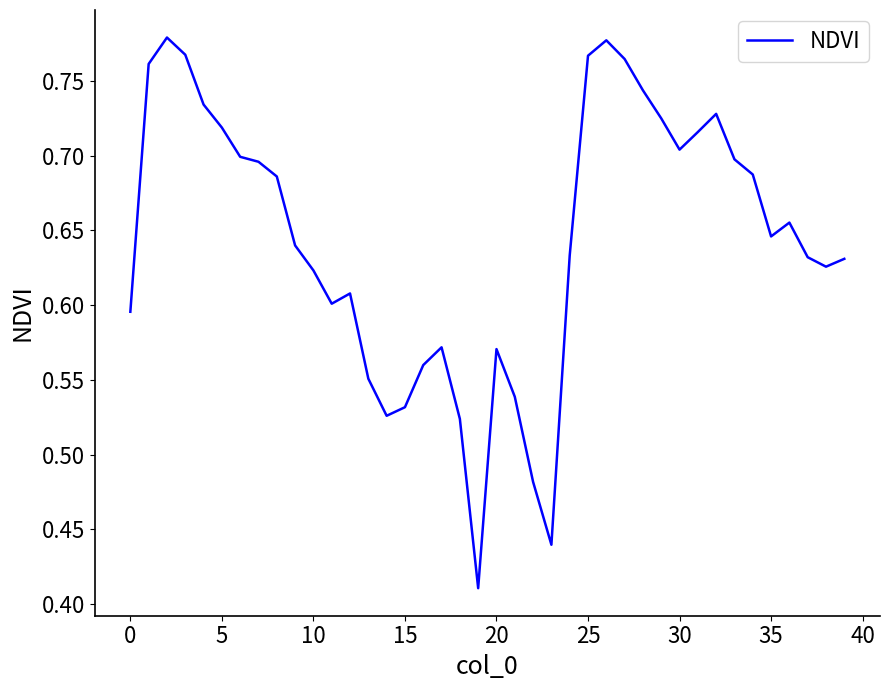

Reading right to left, list all the values displayed in this chart.

0.6	0.6	0.6	0.7	0.6	0.7	0.7	0.7	0.7	0.7	0.7	0.7	0.8	0.8	0.8	0.6	0.4	0.5	0.5	0.6	0.4	0.5	0.6	0.6	0.5	0.5	0.6	0.6	0.6	0.6	0.6	0.7	0.7	0.7	0.7	0.7	0.8	0.8	0.8	0.6